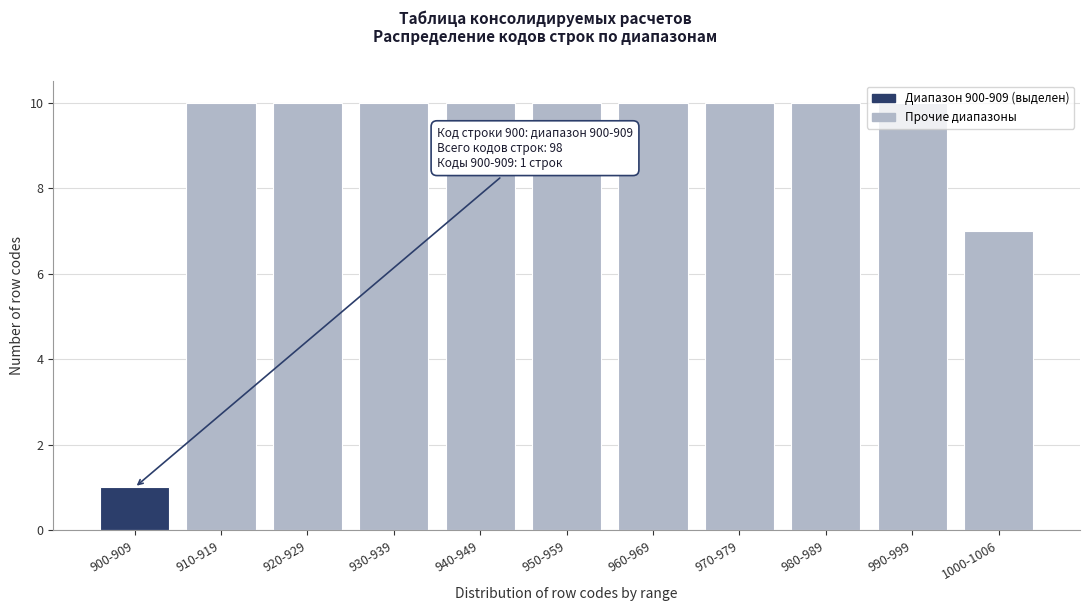

What is the label of the 2nd bar from the right?

990-999